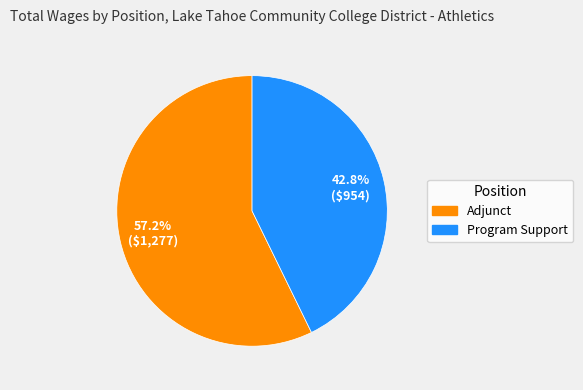

What percentage is NOT represented by Adjunct?

42.8%